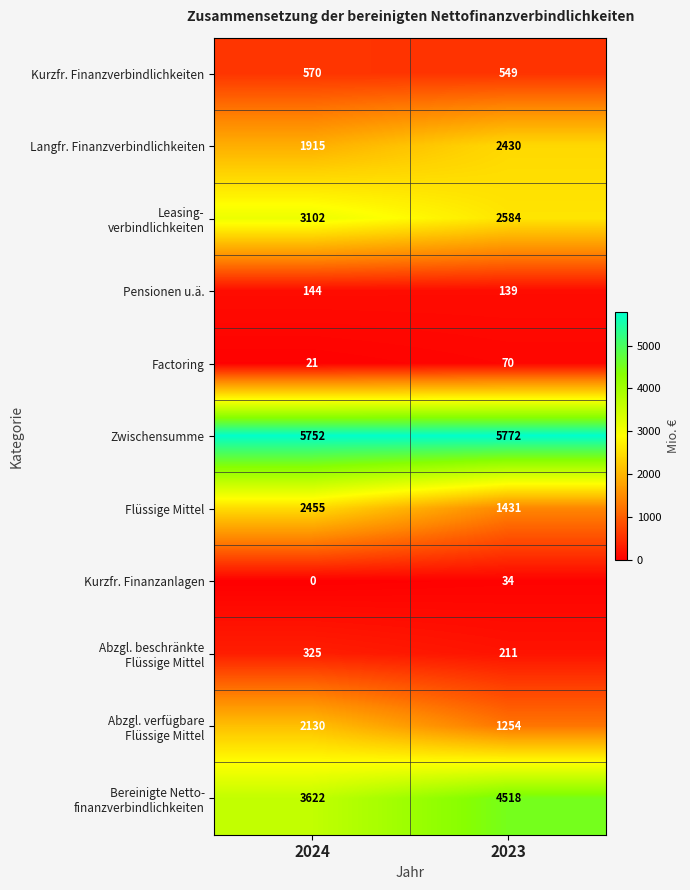

At how many categories does at least one series exceed 3636?

2